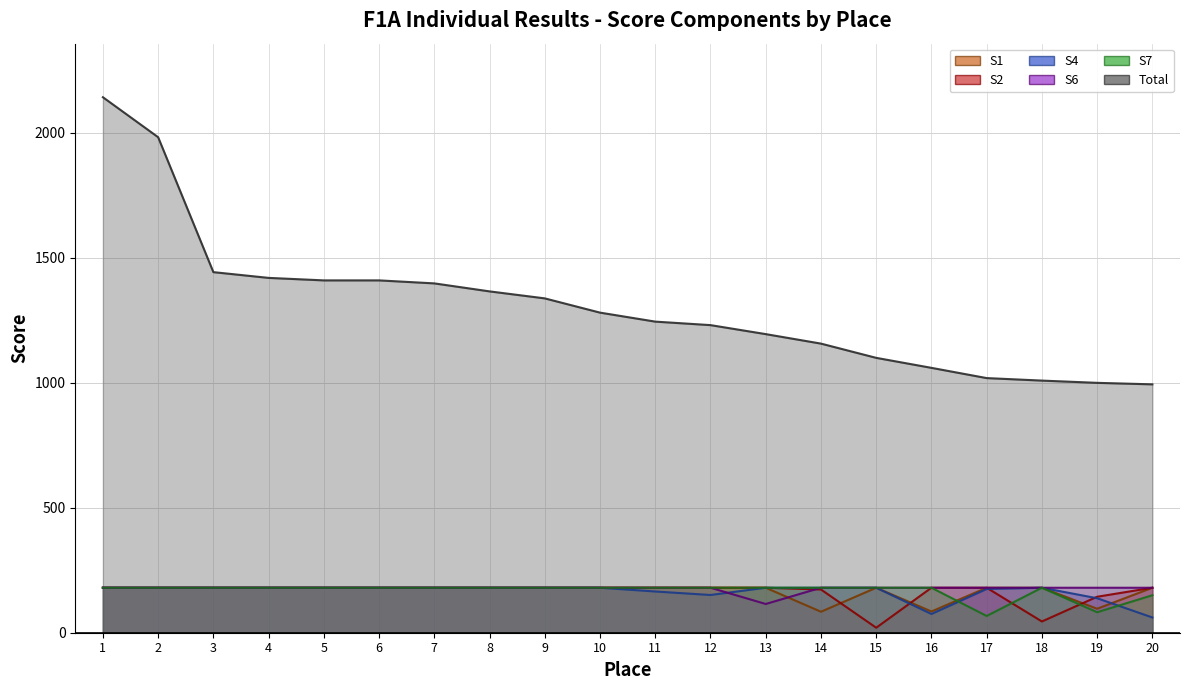

What is the value of the S2 point at the 18th from the left?

45